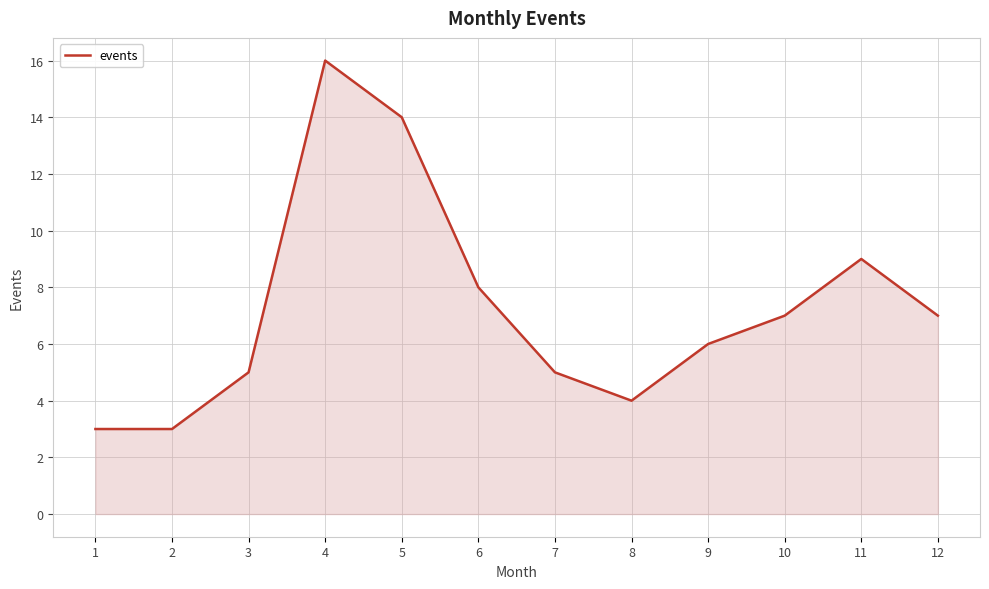

Where is the data nearest to the value 9?

11